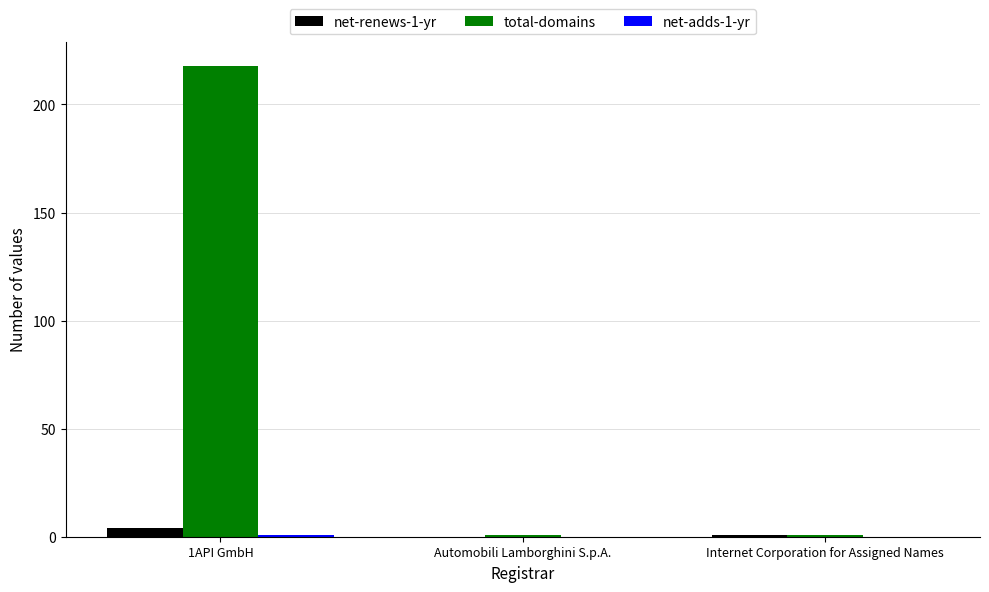

At which category is the sum across all series the highest?

1API GmbH